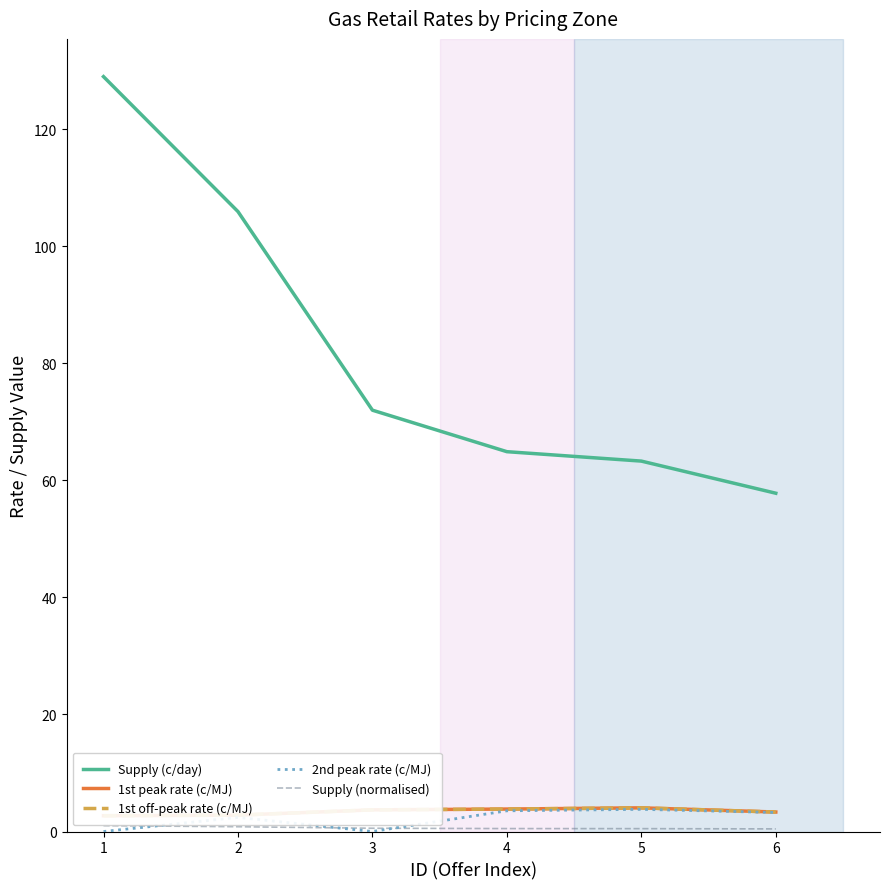

Rank the categories by 1st off-peak rate (c/MJ) value from highest to lowest.

5, 4, 3, 6, 2, 1